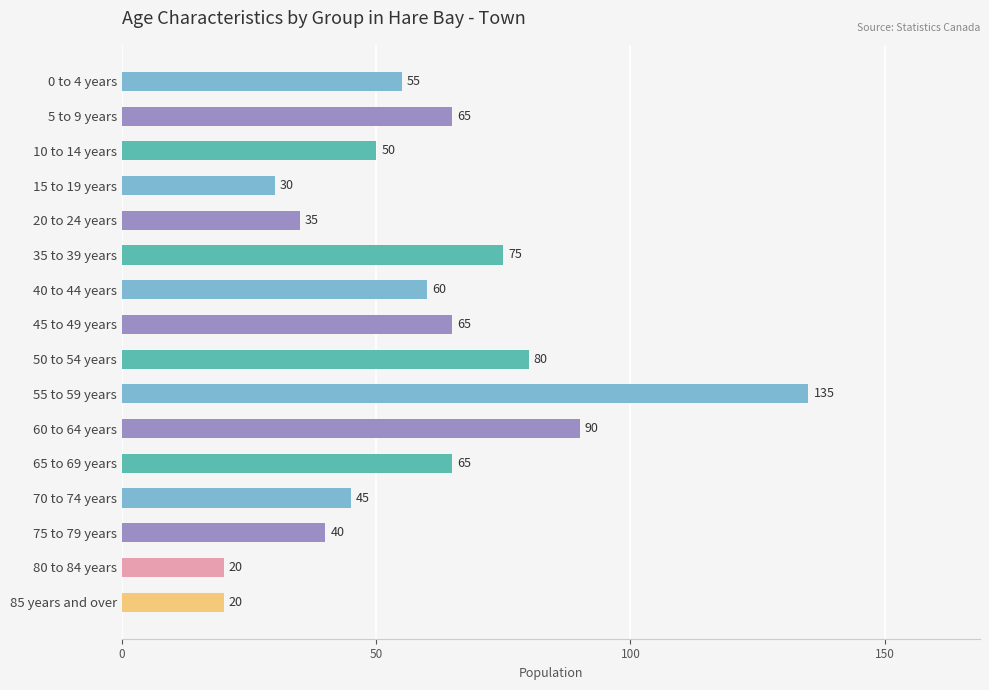

What is the difference between the maximum and second lowest values?

115